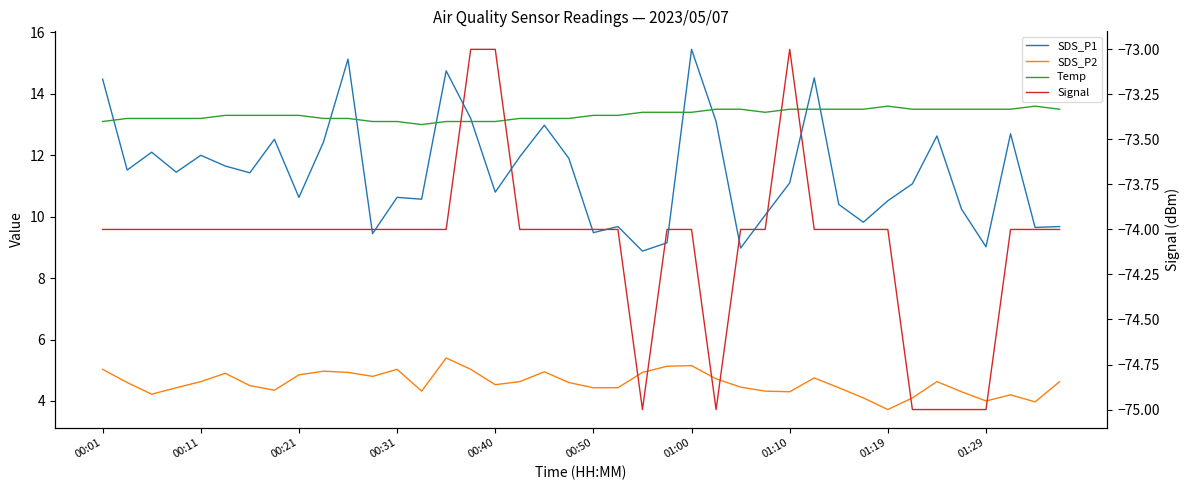

Is it true that Temp equals 2.9 at 00:21?

False